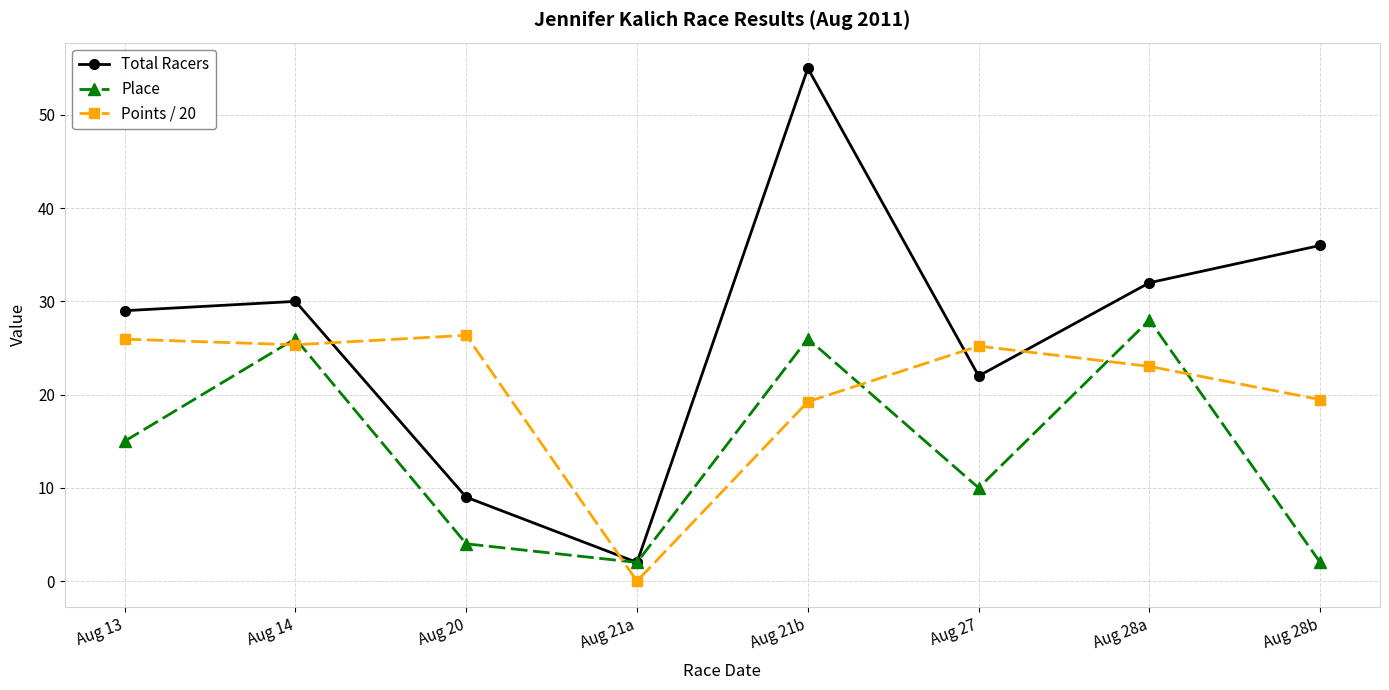

How many interior local peaks does the Place series have?

3